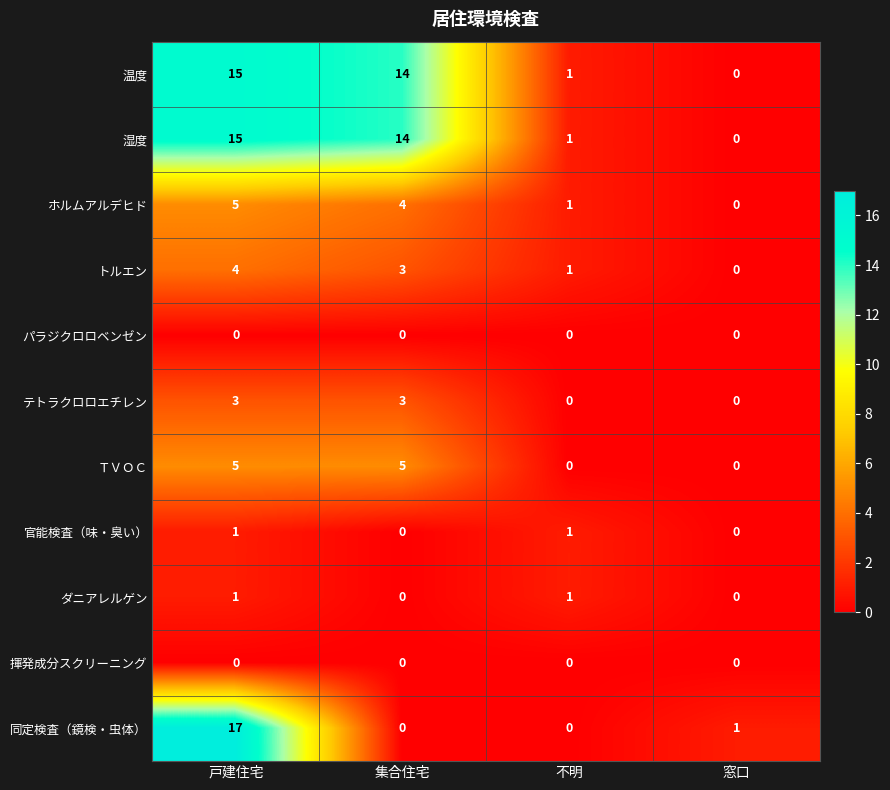

How many values in 温度 are above zero?

3